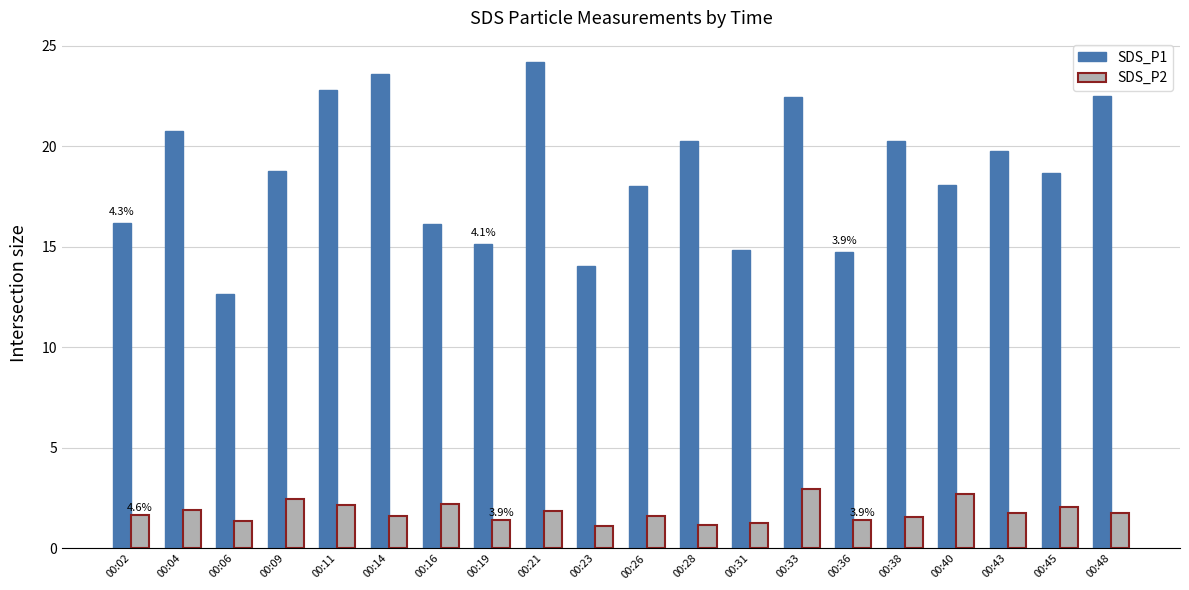

What is the value of the SDS_P1 bar at the 2nd from the left?

20.8